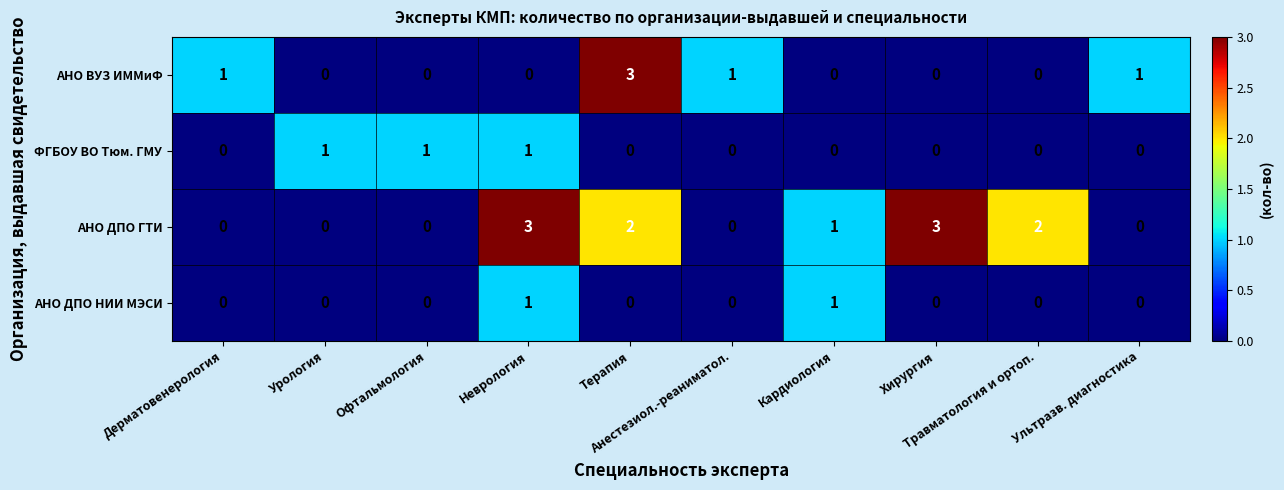

Which series has the largest total across all categories?

АНО ДПО ГТИ